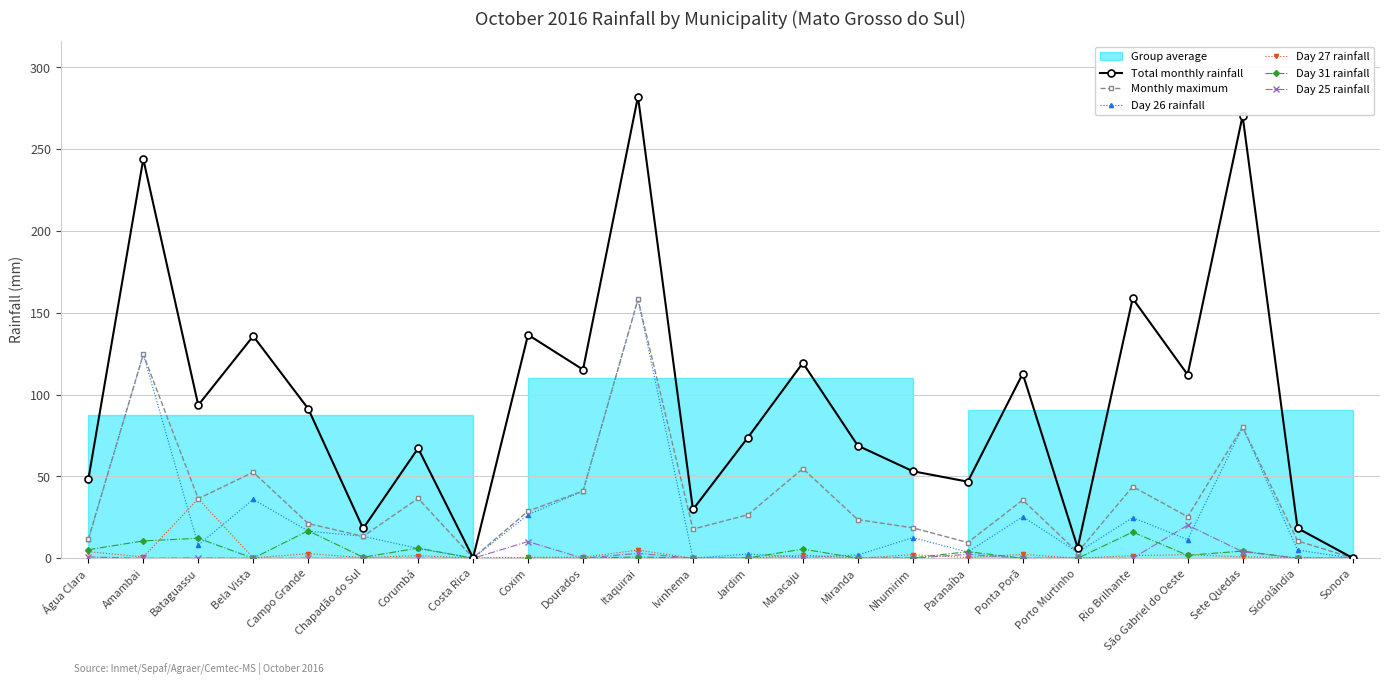

Rank the categories by Total monthly rainfall value from highest to lowest.

Itaquirai, Sete Quedas, Amambai, Rio Brilhante, Coxim, Bela Vista, Maracaju, Dourados, Ponta Porã, São Gabriel do Oeste, Bataguassu, Campo Grande, Jardim, Miranda, Corumbá, Nhumirim, Água Clara, Paranaíba, Ivinhema, Sidrolândia, Chapadão do Sul, Porto Murtinho, Costa Rica, Sonora